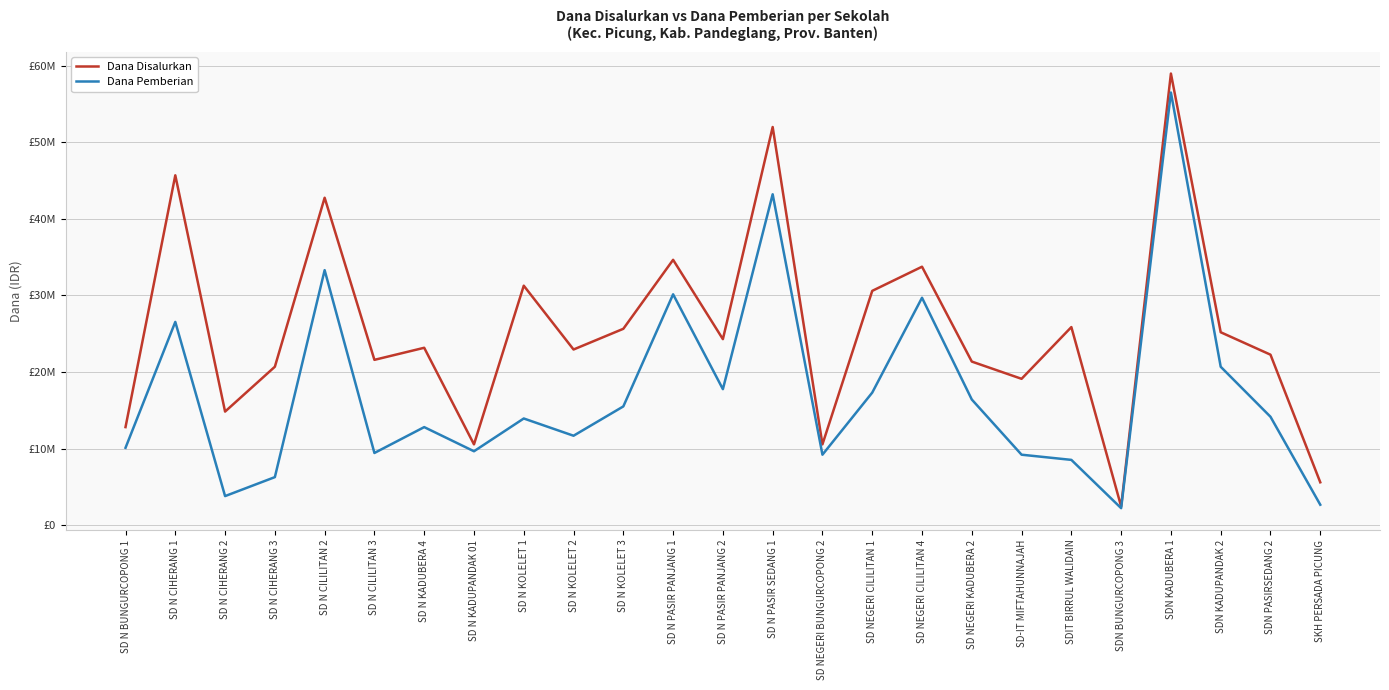

List the series in order of their peak value, lowest first.

Dana Pemberian, Dana Disalurkan